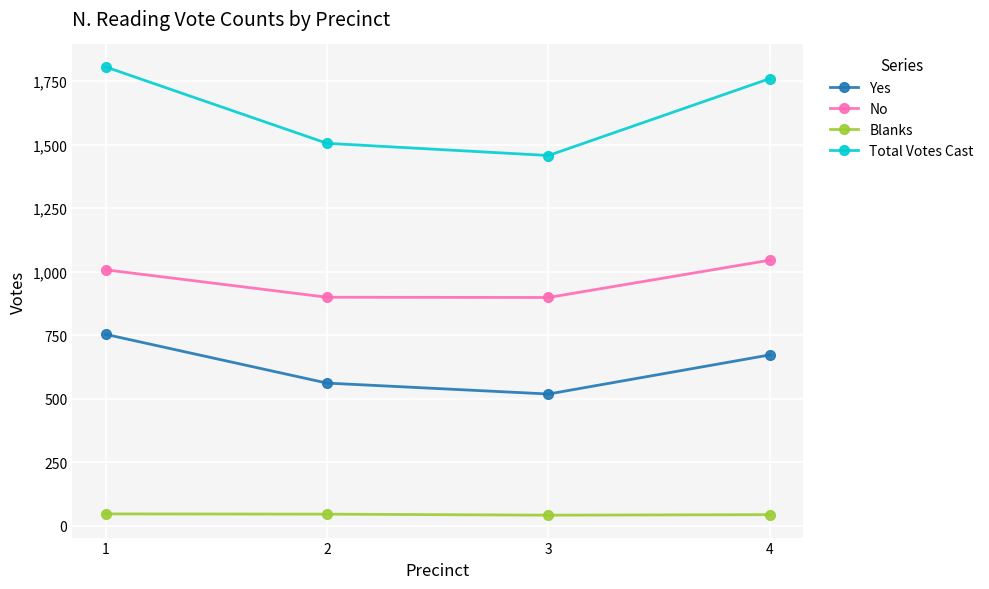

Which series has the widest spread of values?

Total Votes Cast